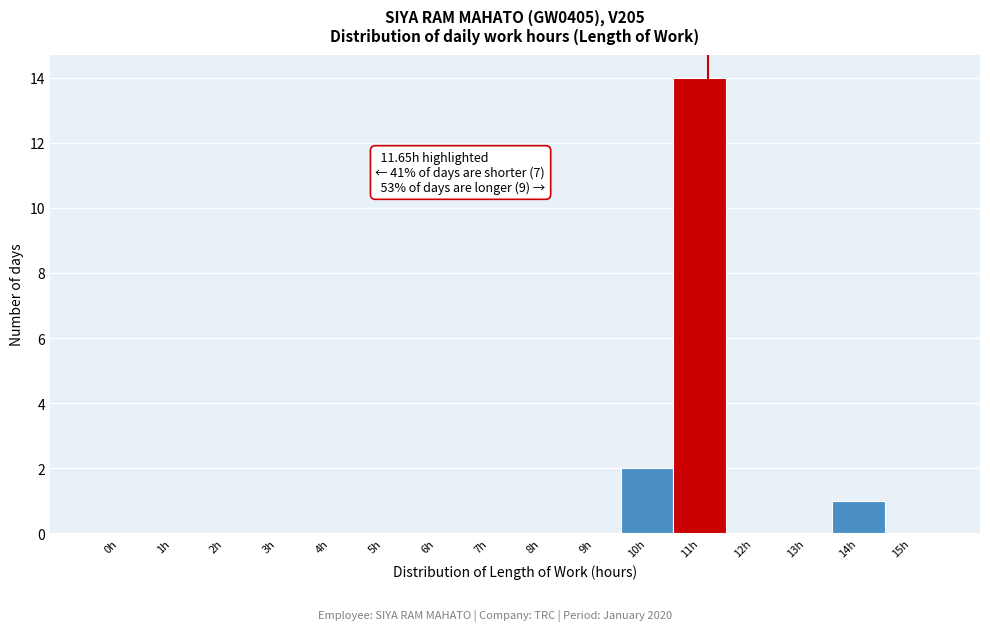

Reading left to right, list all the values displayed in this chart.

0h=0	1h=0	2h=0	3h=0	4h=0	5h=0	6h=0	7h=0	8h=0	9h=0	10h=2	11h=14	12h=0	13h=0	14h=1	15h=0